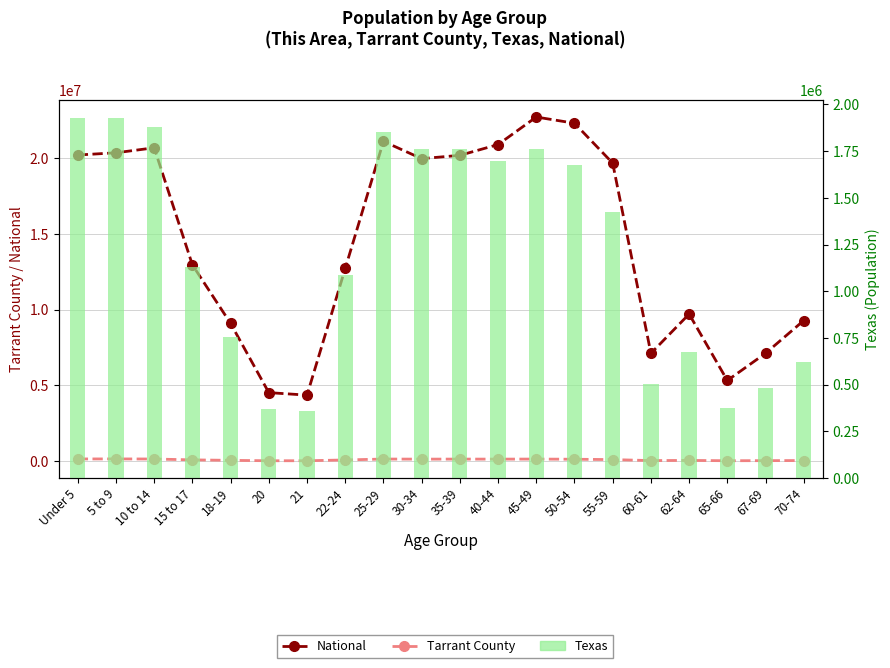

Where is Texas nearest to the value 1143744?

15 to 17